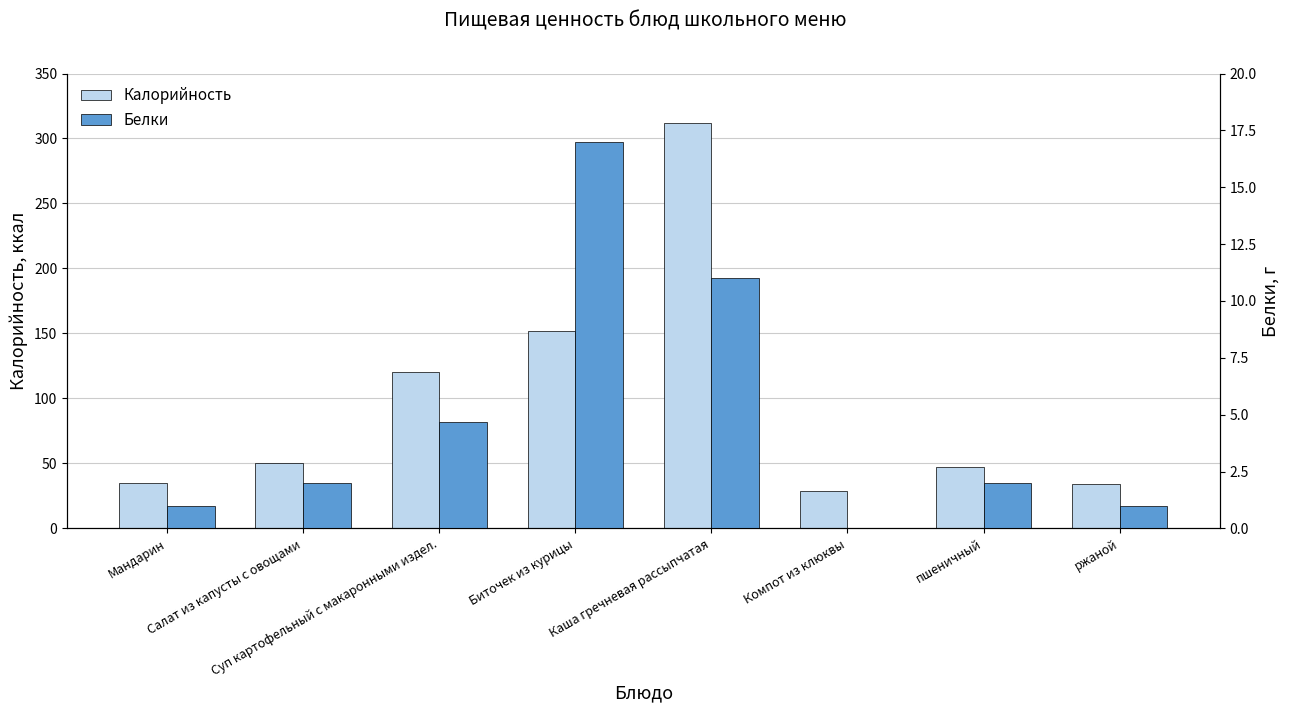

List the series in order of their overall mean, highest first.

Калорийность, Белки